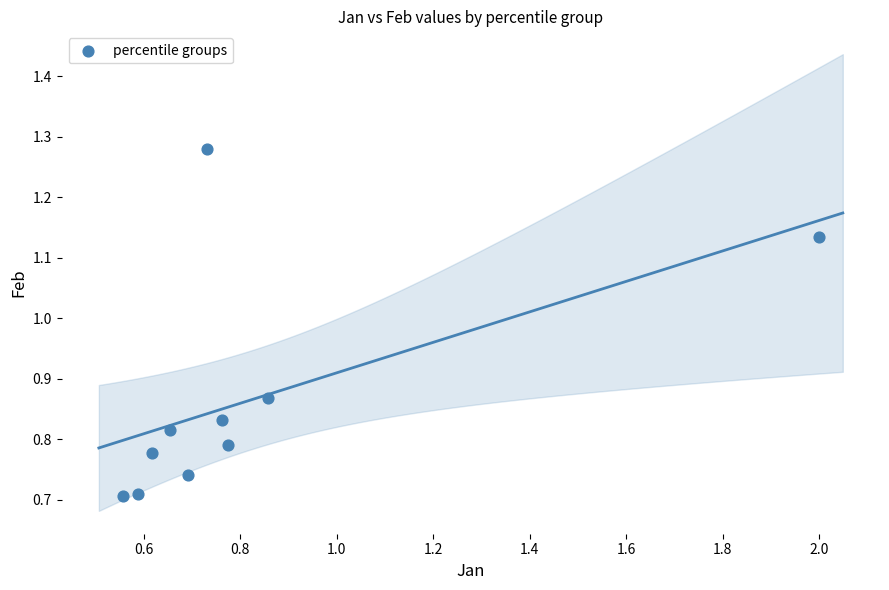

What is the range of X values (max minus min)?

1.4